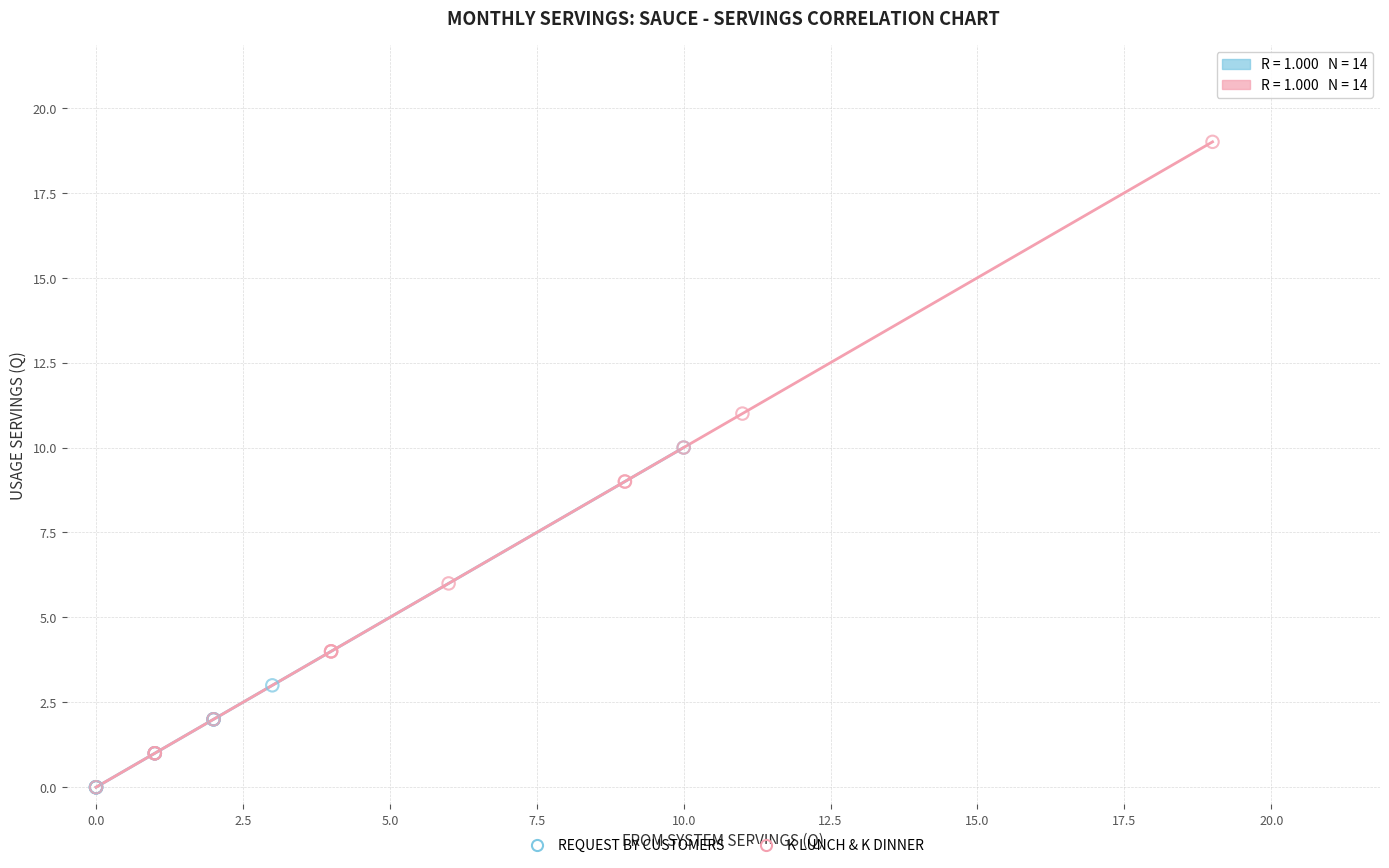

Which series reaches the maximum Y coordinate?

K LUNCH & K DINNER